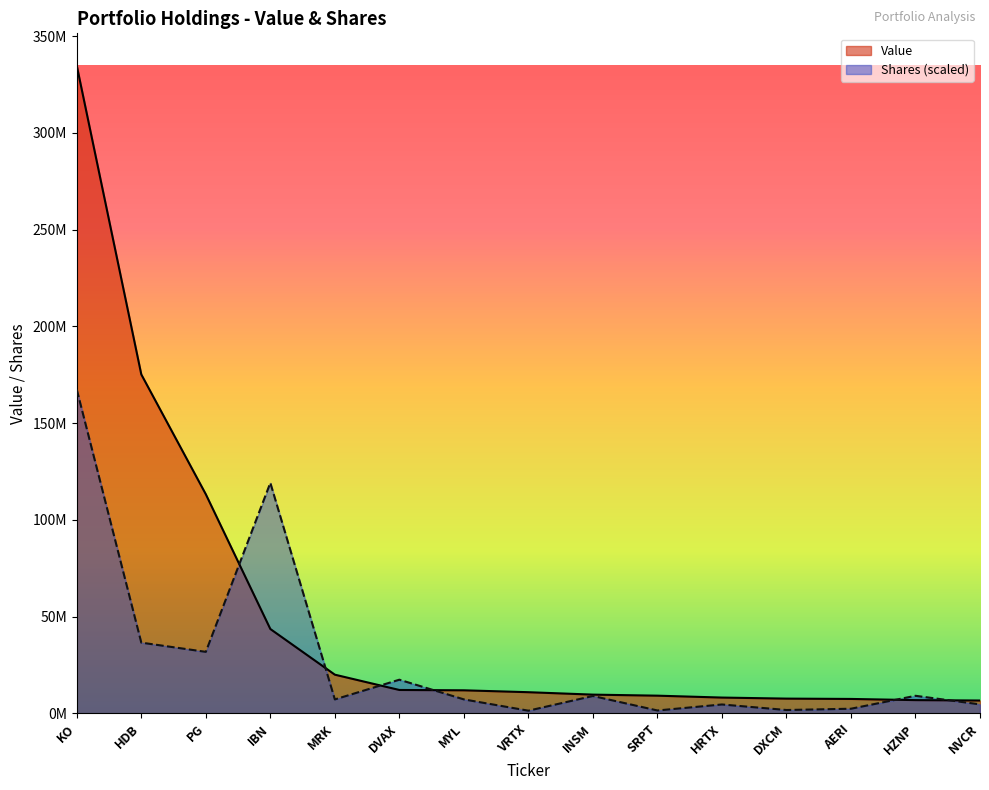

What is the sum of the Shares values at HZNP and MYL?

16363130.0